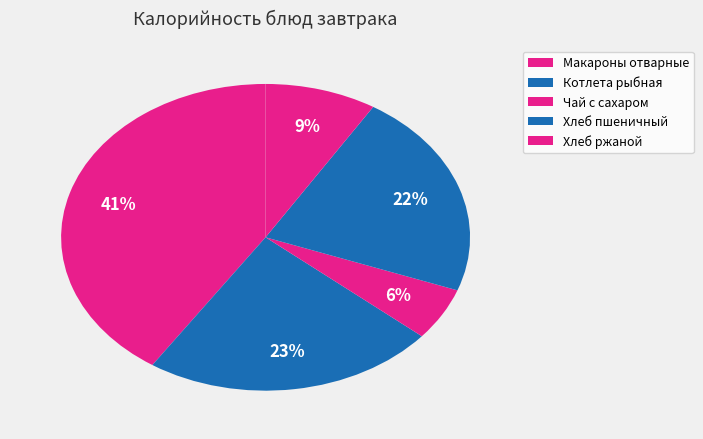

What percentage is the Макароны отварные slice, to the nearest percent?

41%